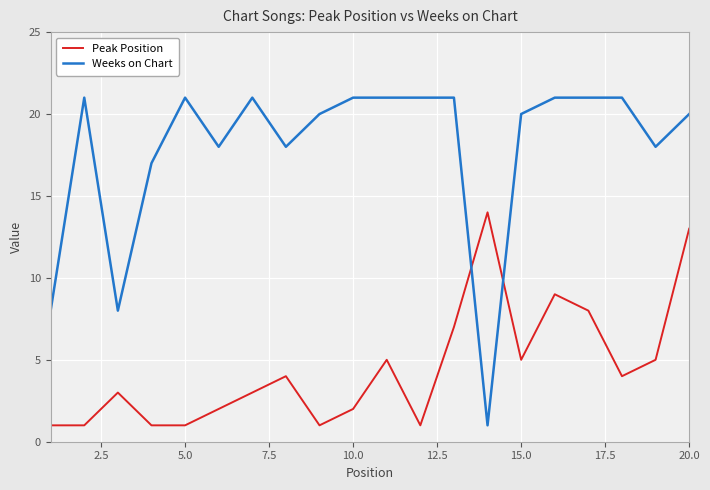

True or false: Peak Position and Weeks on Chart cross at least once.

True